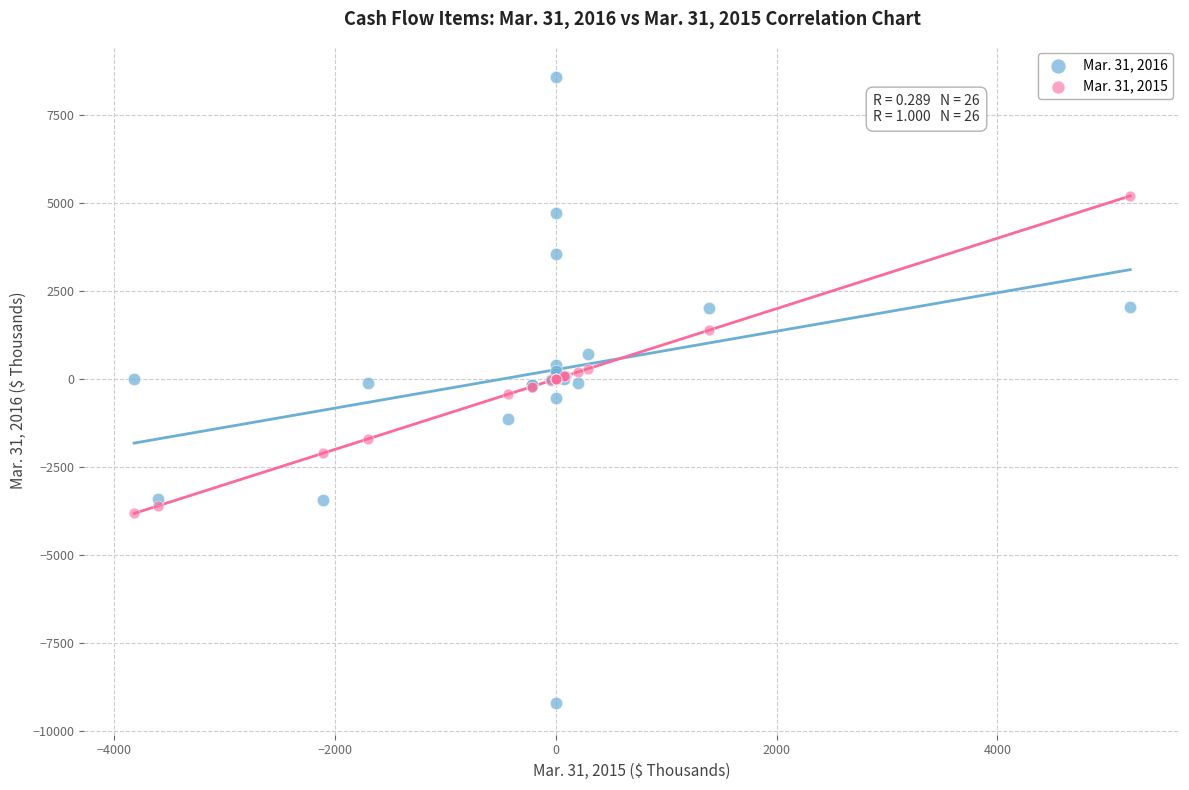

Which series reaches the maximum Y coordinate?

Mar. 31, 2016